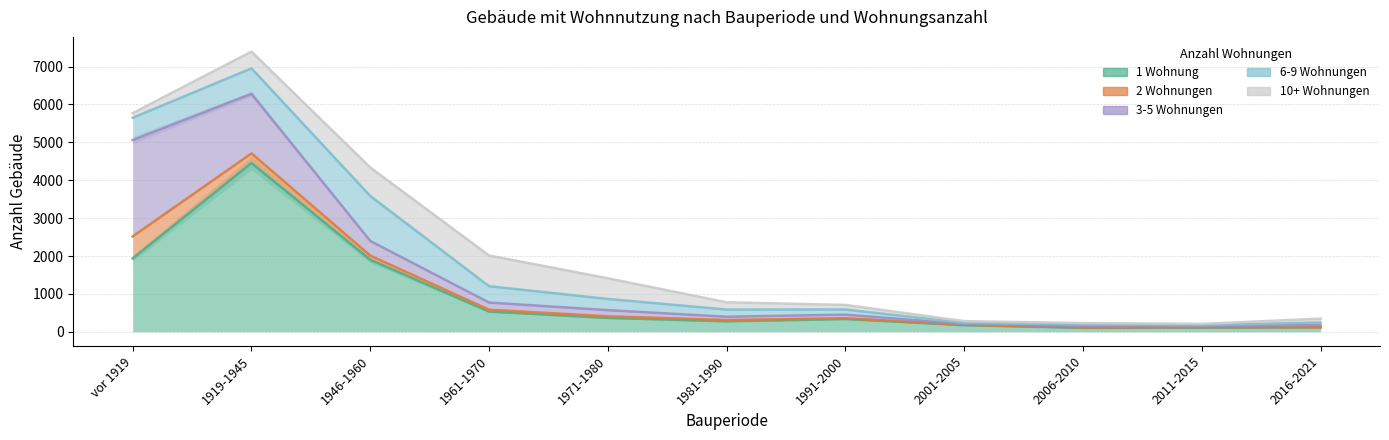

Is it true that 10+ Wohnungen equals 718 at 1971-1980?

False